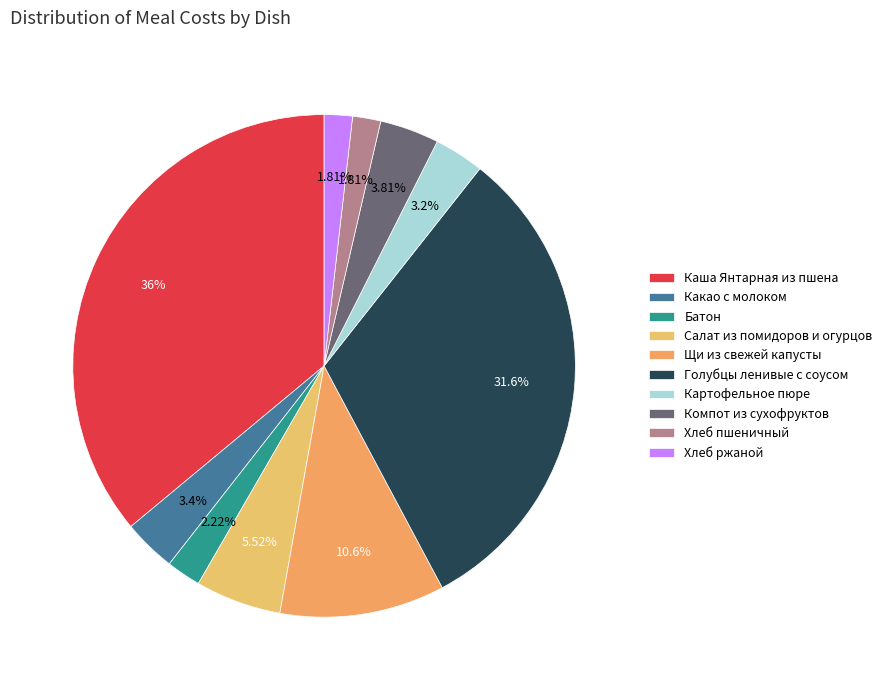

Does Щи из свежей капусты account for over 50% of the chart?

No